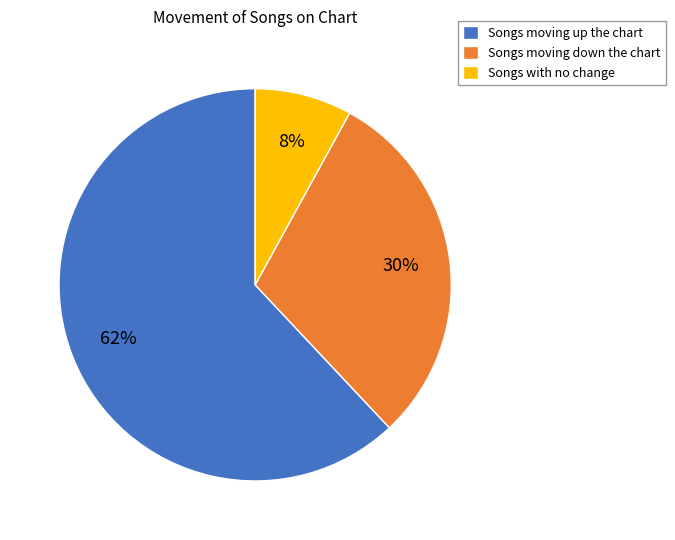

Is it true that Songs with no change is 8% of the pie?

True